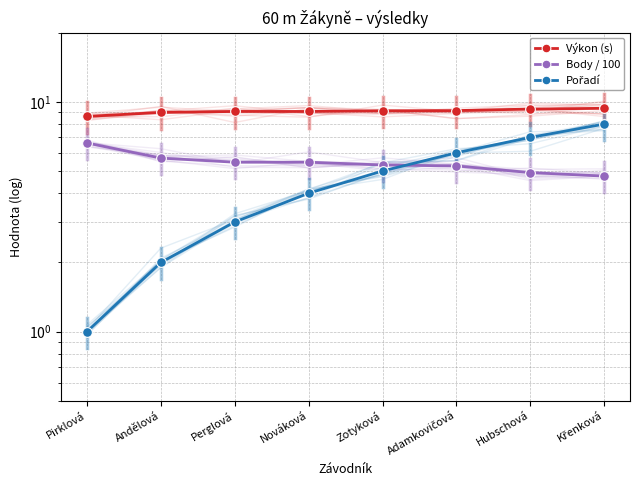

True or false: Výkon (s) has a value of 3.5 at Nováková.

False